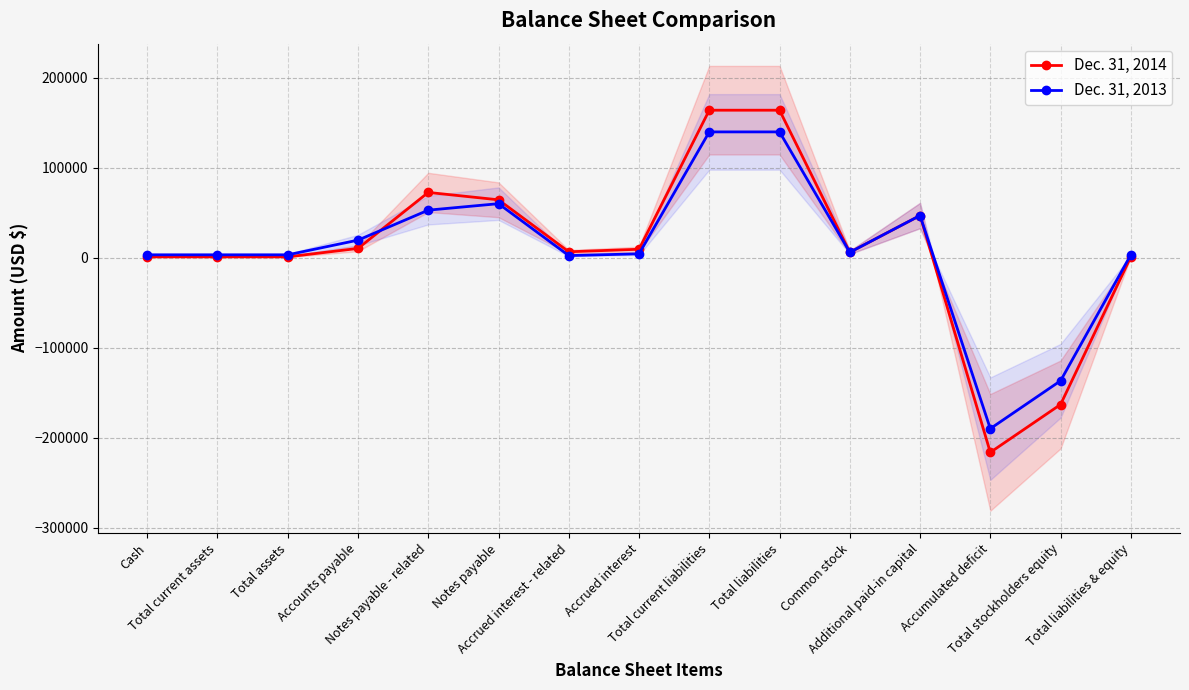

Between Notes payable - related and Total liabilities, which is larger?

Total liabilities